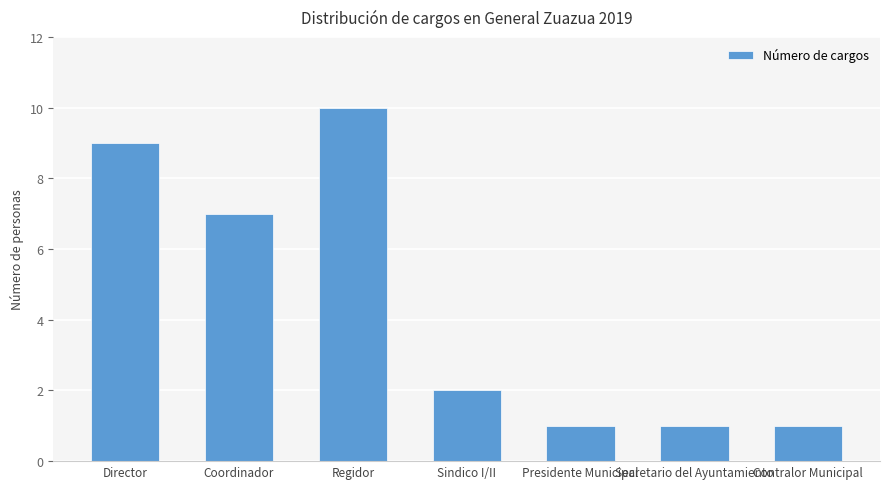

How many values are below 2?

3